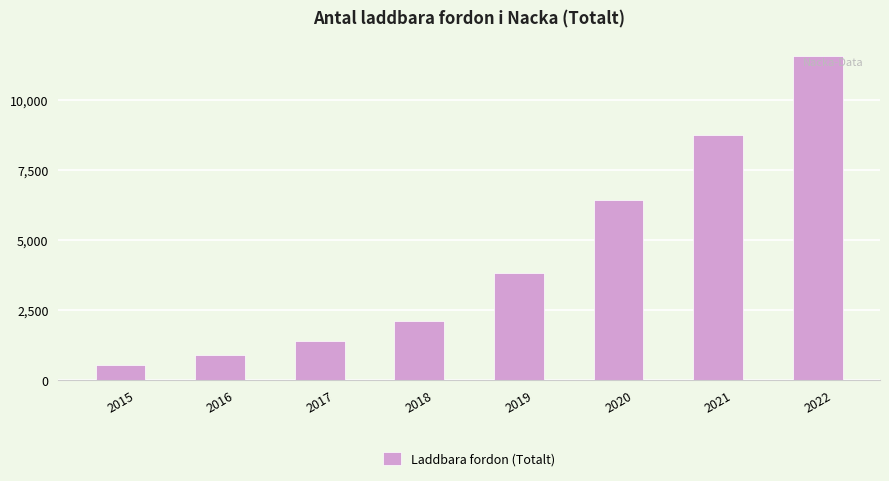

List the labels in order of value, smallest first.

2015, 2016, 2017, 2018, 2019, 2020, 2021, 2022